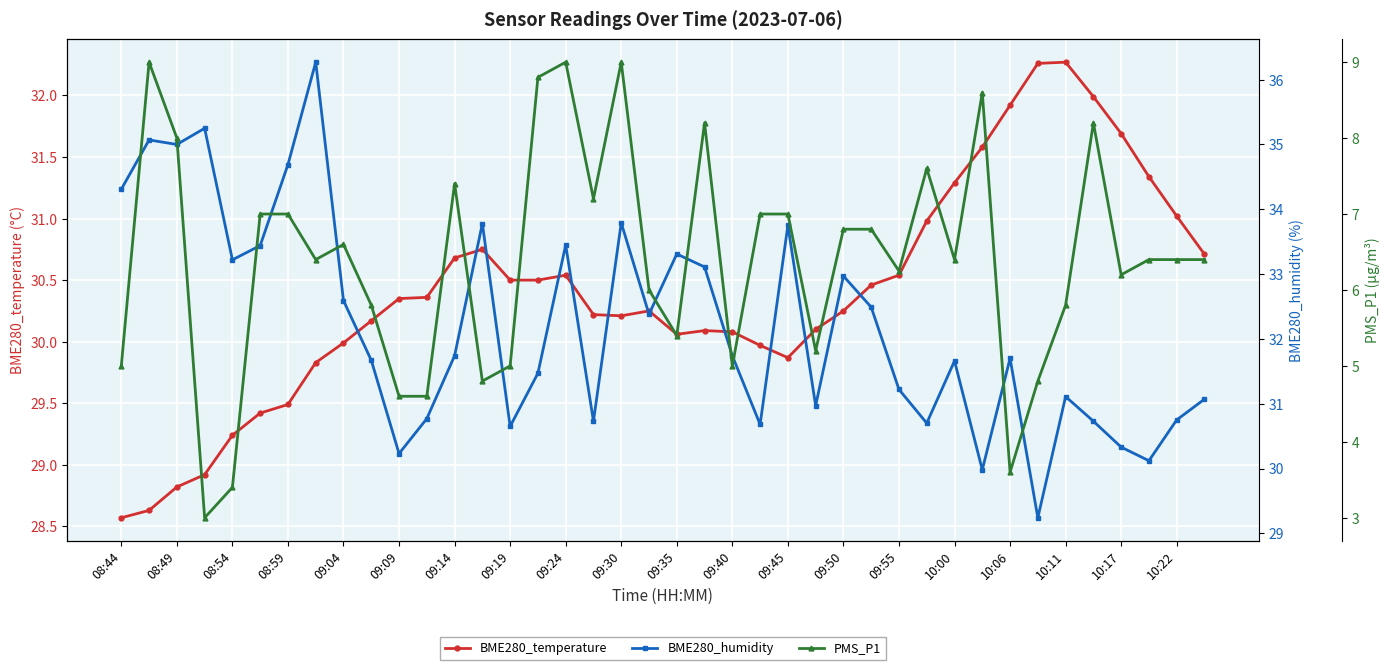

Which series has the largest total across all categories?

BME280_humidity